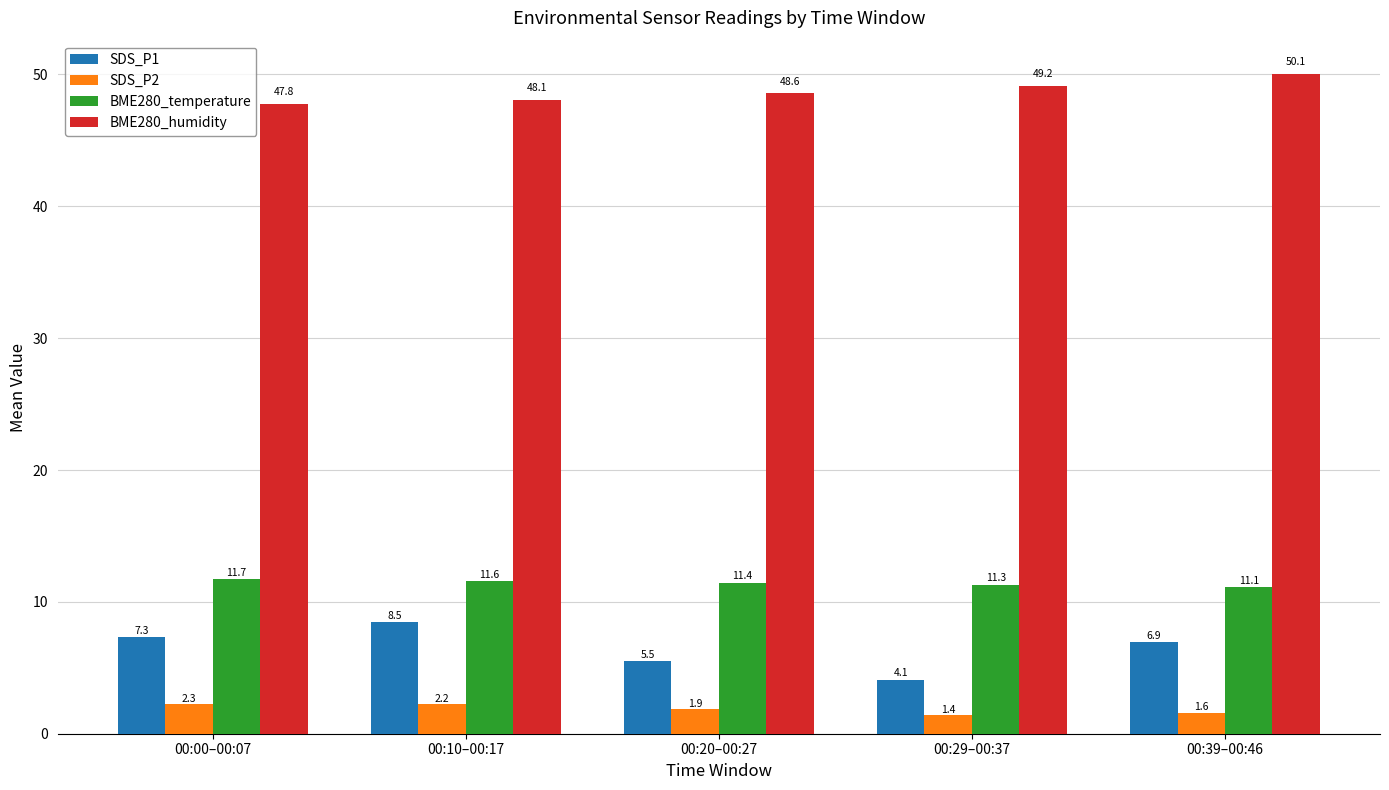

What is the difference between the SDS_P2 values at 00:20–00:27 and 00:00–00:07?

0.4